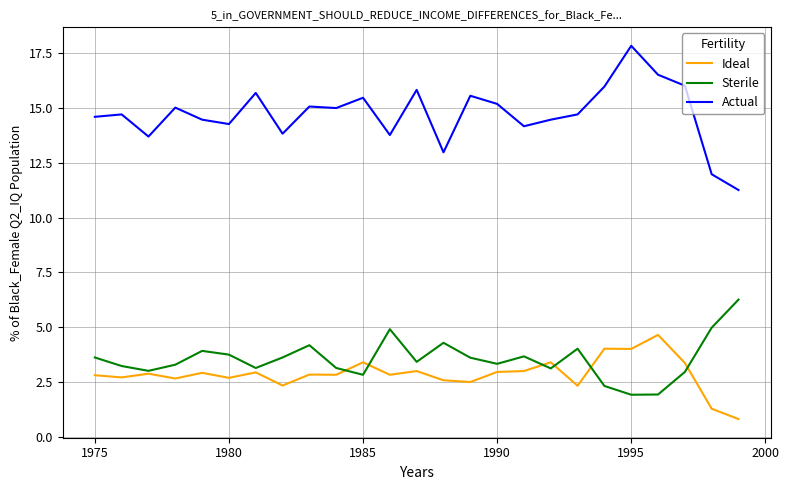

How many categories are shown in the chart?

25